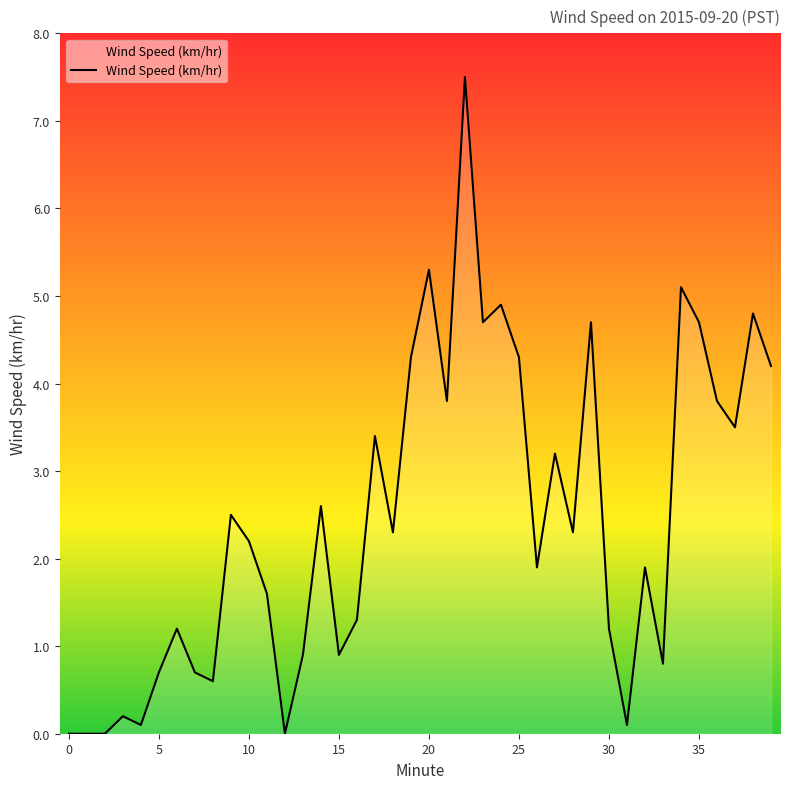

What is the maximum value shown in the chart?

7.5